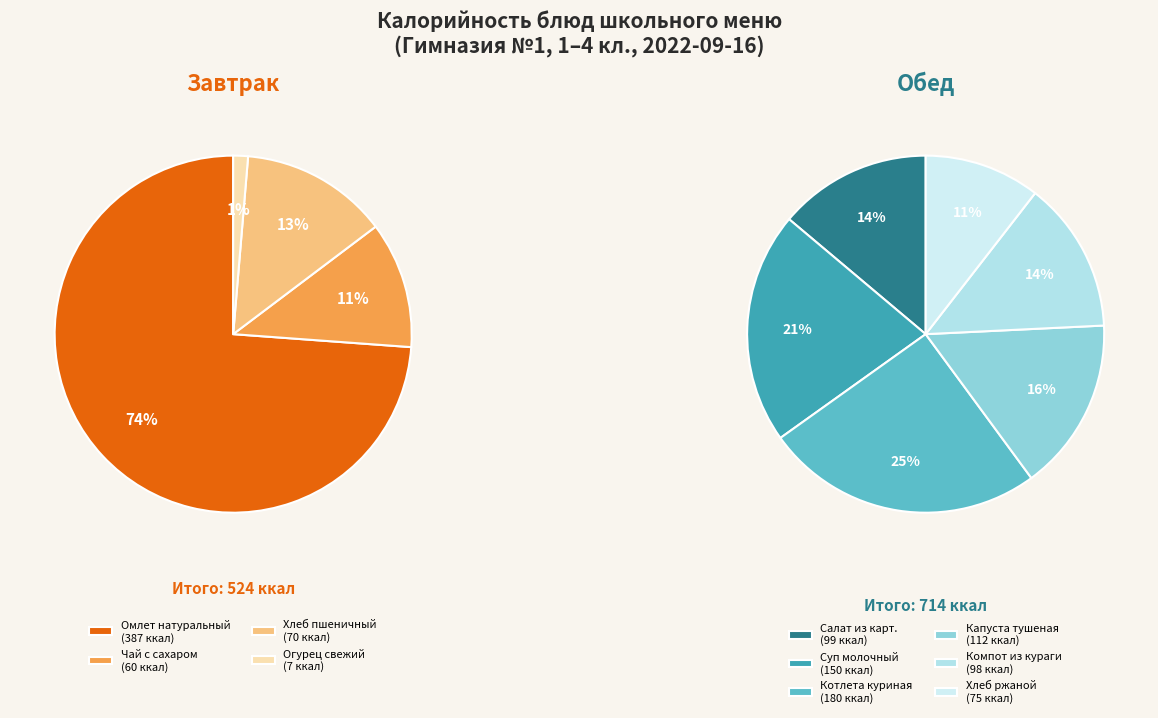

Count the number of slices in the pie.

10